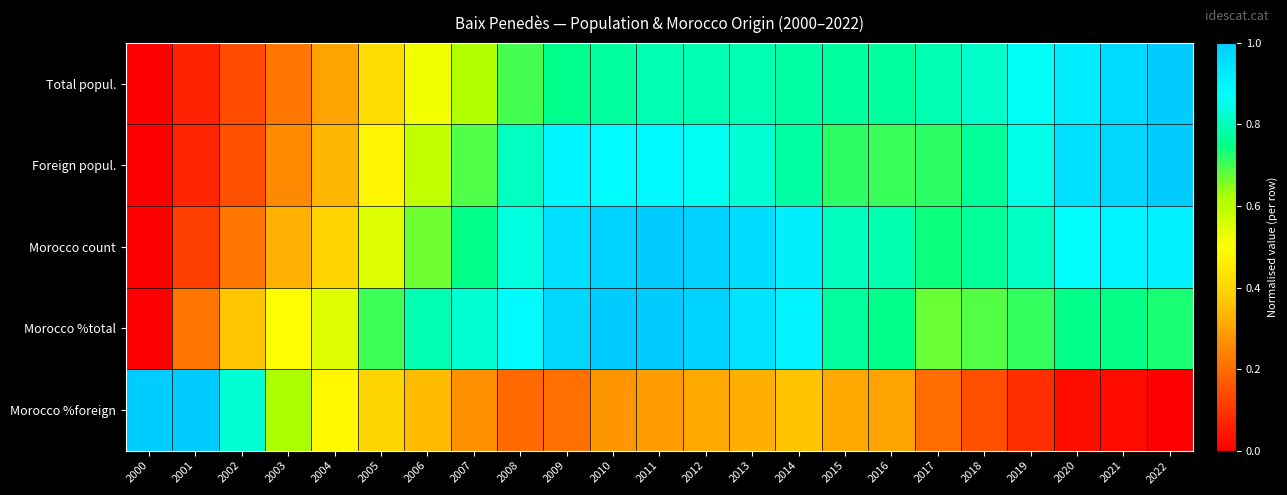

Reading left to right, list all the values displayed in this chart.

Total popul.: 2000=0.0	2001=0.1	2002=0.1	2003=0.2	2004=0.3	2005=0.4	2006=0.5	2007=0.6	2008=0.7	2009=0.8	2010=0.8	2011=0.8	2012=0.8	2013=0.8	2014=0.8	2015=0.8	2016=0.8	2017=0.8	2018=0.8	2019=0.9	2020=0.9	2021=1.0	2022=1.0
Foreign popul.: 2000=0.0	2001=0.1	2002=0.2	2003=0.3	2004=0.3	2005=0.5	2006=0.6	2007=0.7	2008=0.8	2009=0.9	2010=0.9	2011=0.9	2012=0.9	2013=0.8	2014=0.8	2015=0.7	2016=0.7	2017=0.7	2018=0.8	2019=0.8	2020=0.9	2021=1.0	2022=1.0
Morocco count: 2000=0.0	2001=0.1	2002=0.2	2003=0.3	2004=0.4	2005=0.5	2006=0.7	2007=0.7	2008=0.8	2009=0.9	2010=1.0	2011=1.0	2012=1.0	2013=1.0	2014=0.9	2015=0.8	2016=0.8	2017=0.7	2018=0.8	2019=0.8	2020=0.9	2021=0.9	2022=0.9
Morocco %total: 2000=0.0	2001=0.2	2002=0.4	2003=0.5	2004=0.6	2005=0.7	2006=0.8	2007=0.8	2008=0.9	2009=1.0	2010=1.0	2011=1.0	2012=1.0	2013=0.9	2014=0.9	2015=0.8	2016=0.8	2017=0.7	2018=0.7	2019=0.7	2020=0.8	2021=0.7	2022=0.7
Morocco %foreign: 2000=1.0	2001=1.0	2002=0.8	2003=0.6	2004=0.5	2005=0.4	2006=0.3	2007=0.3	2008=0.2	2009=0.2	2010=0.3	2011=0.3	2012=0.3	2013=0.3	2014=0.4	2015=0.3	2016=0.3	2017=0.2	2018=0.1	2019=0.1	2020=0.0	2021=0.0	2022=0.0